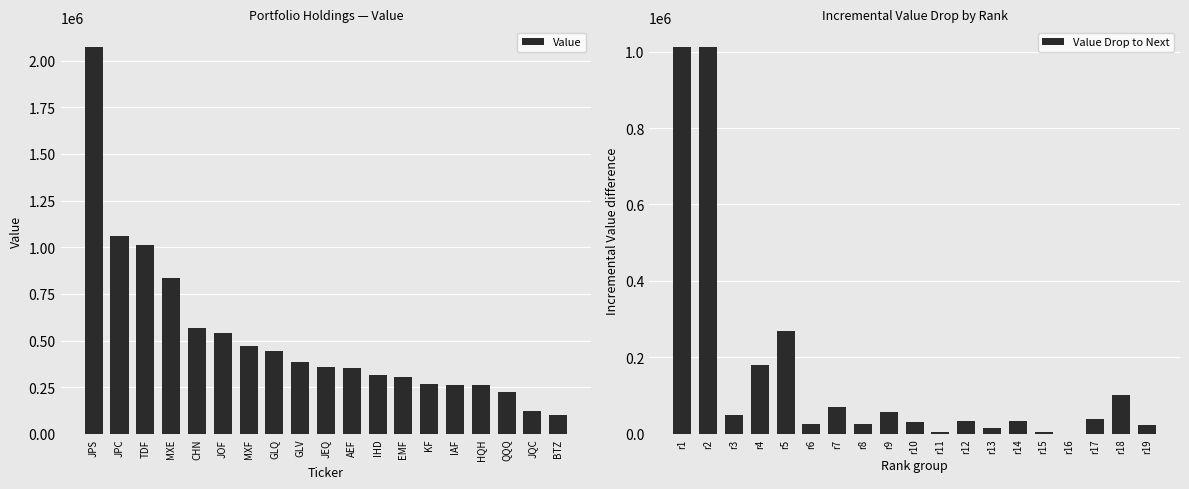

Rank the series by their average value, from lowest to highest.

Value Drop to Next, Value